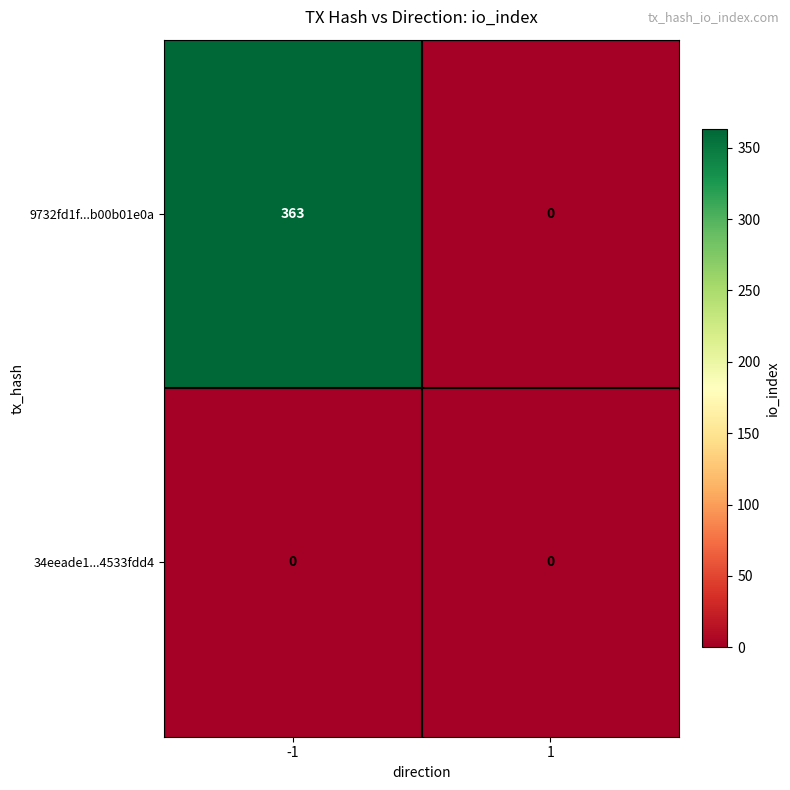

The 9732fd1f...b00b01e0a series shows 363 at -1. True or false?

True